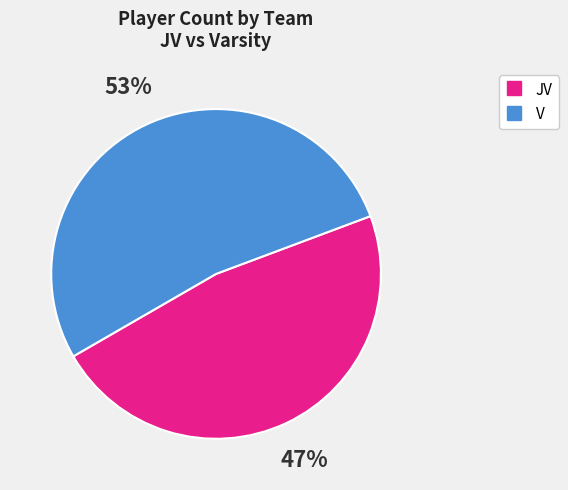

What percentage is the JV slice, to the nearest percent?

47%